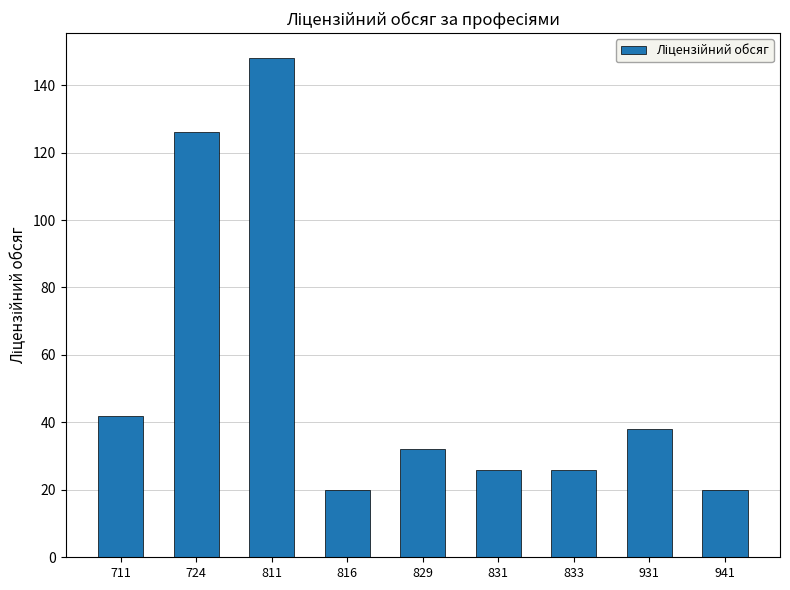

Between 931 and 711, which is larger?

711